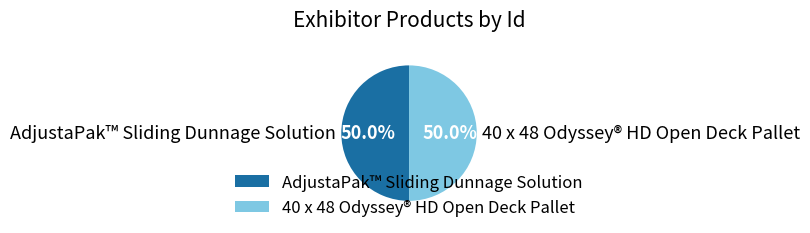

How many segments does this pie chart have?

2